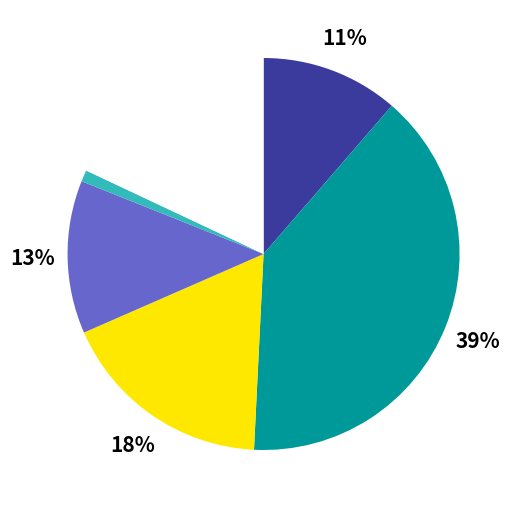

To the nearest percent, what is the difference between the largest and smallest slice percentages?

38%